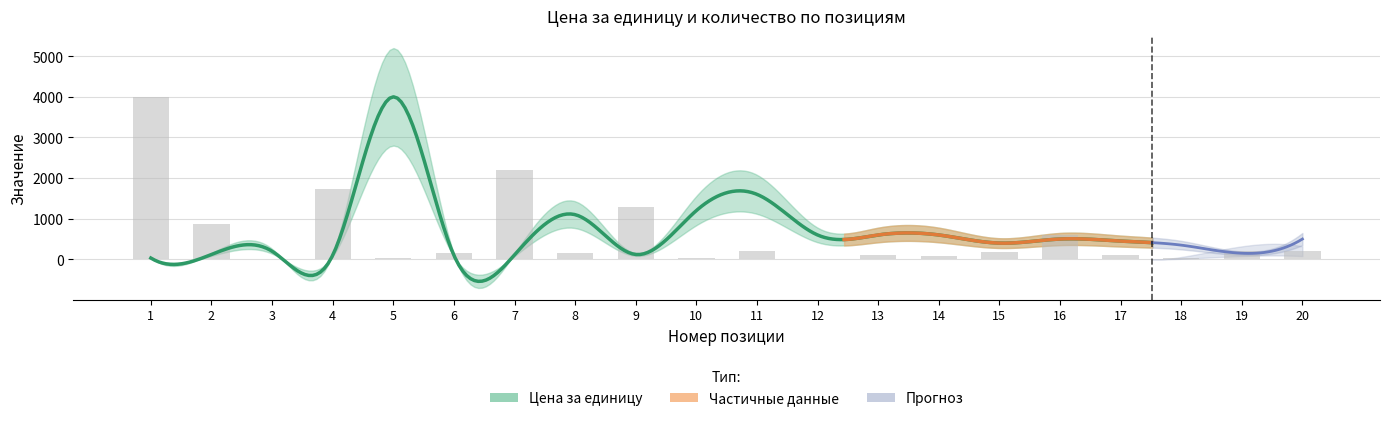

Read the value at 16.

608.0